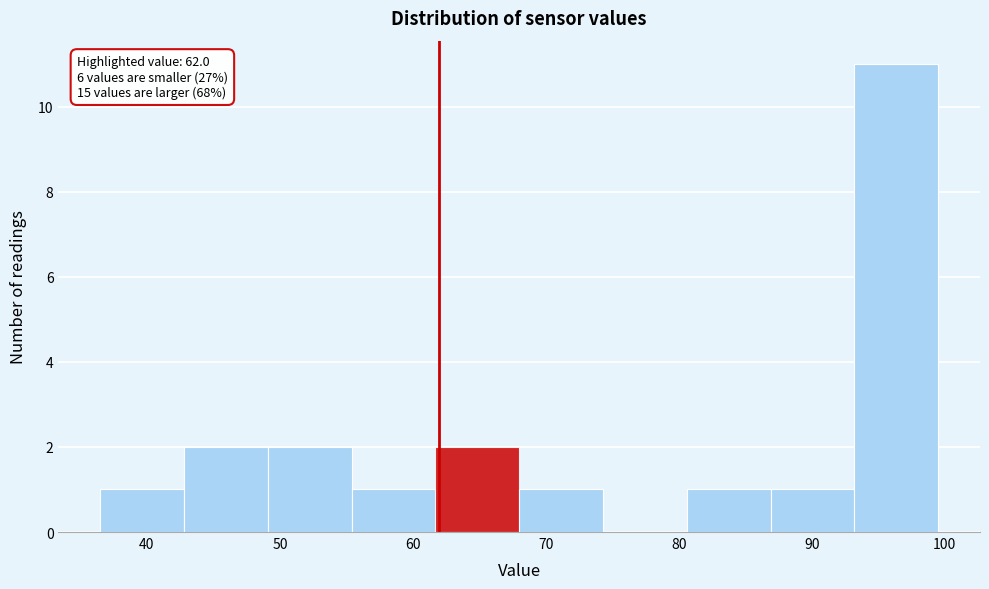

Which range on the x-axis has the tallest bar?

93.2 to 99.5